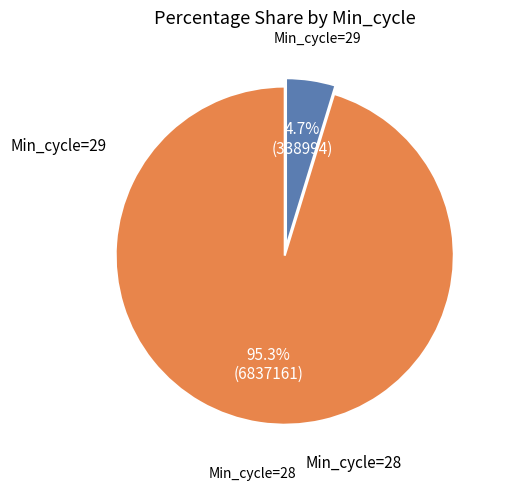

Is there a majority slice in this chart?

Yes